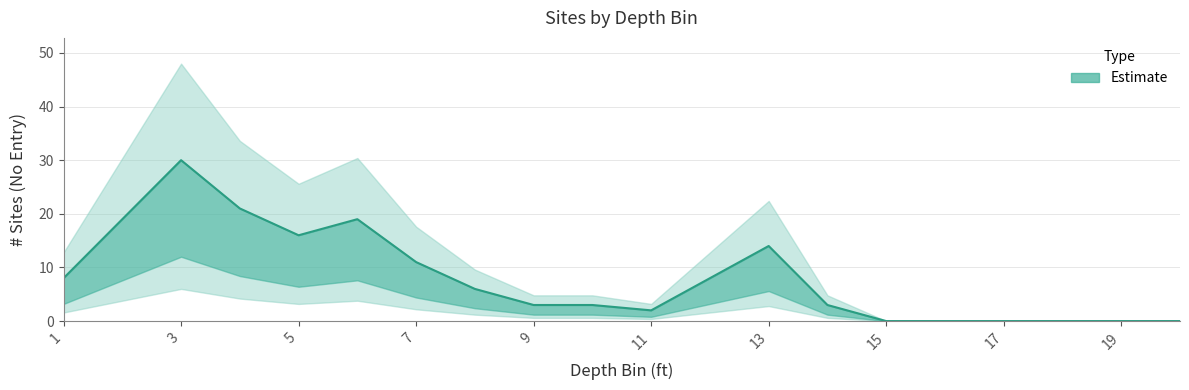

At which category does the chart reach its peak across all series?

3